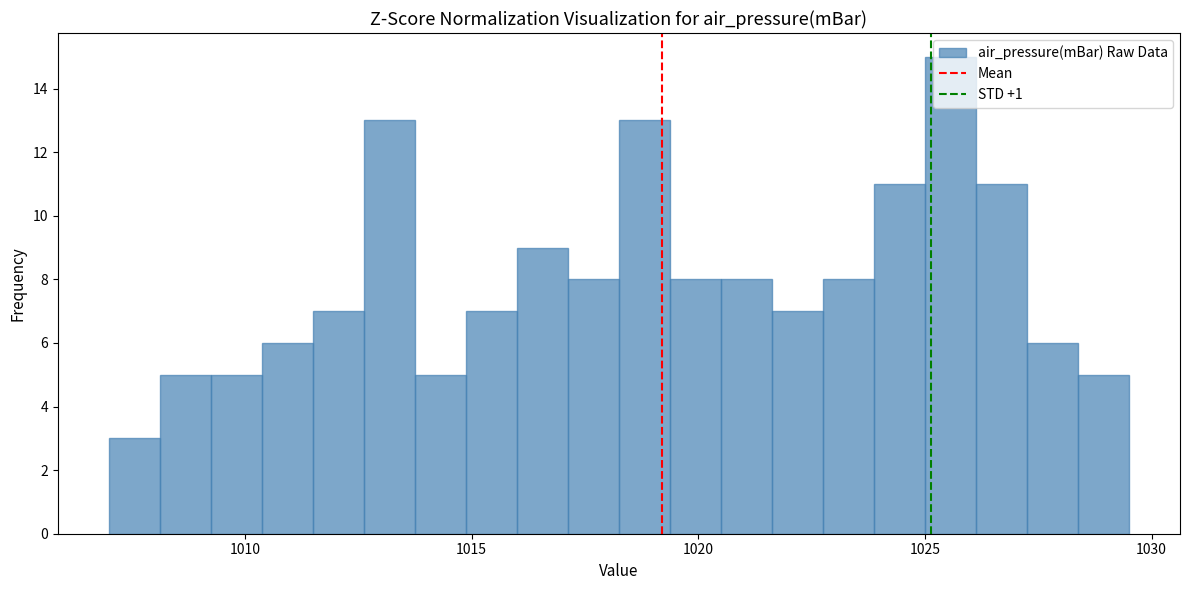

Read against the x-axis, roughly where is the centre of the tallest bar?

1025.5